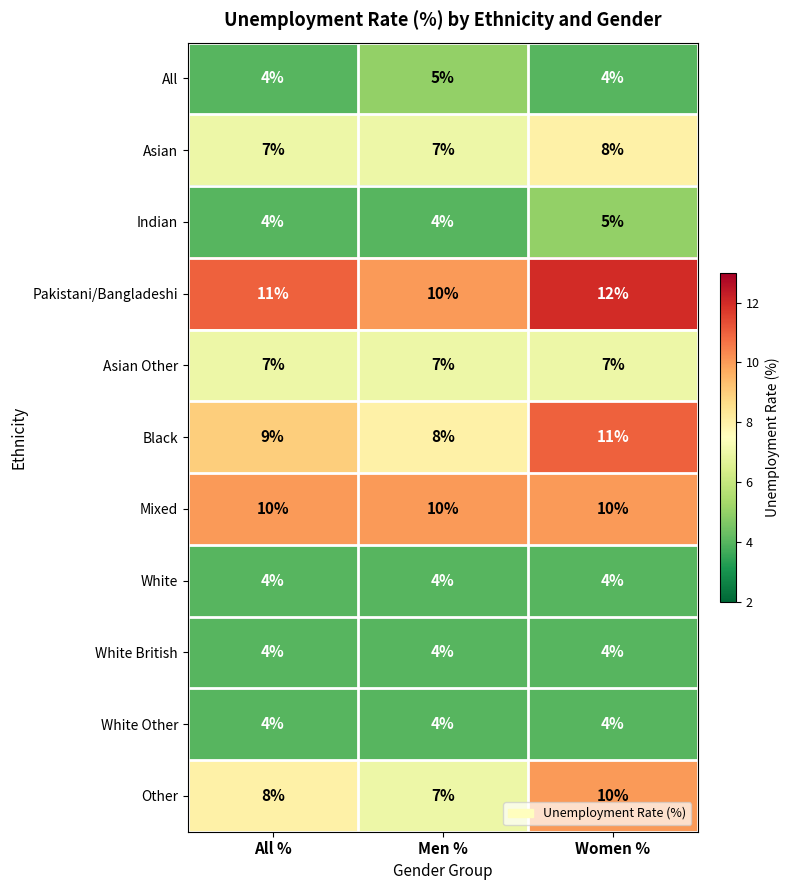

Count the Indian values in the range 4 to 5.

3